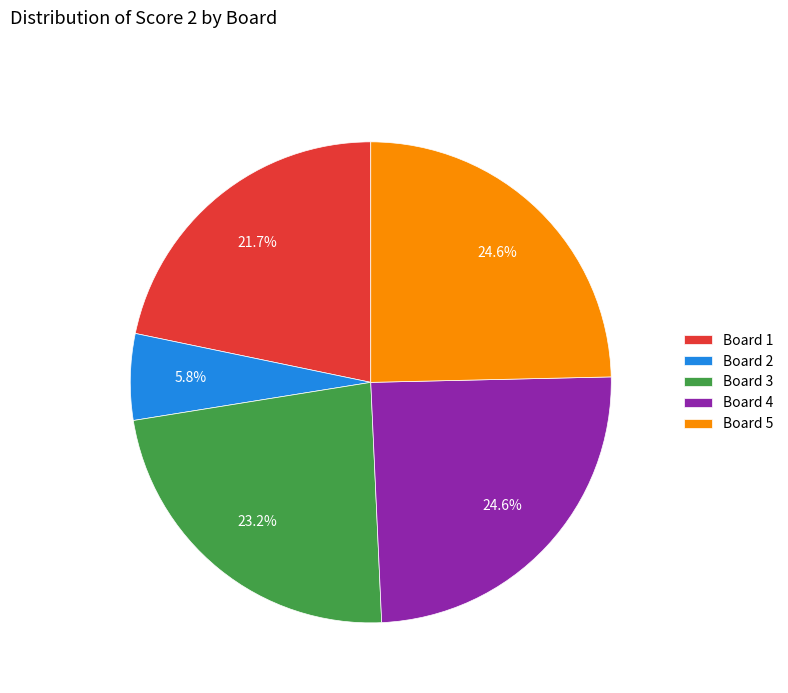

Count the number of slices in the pie.

5